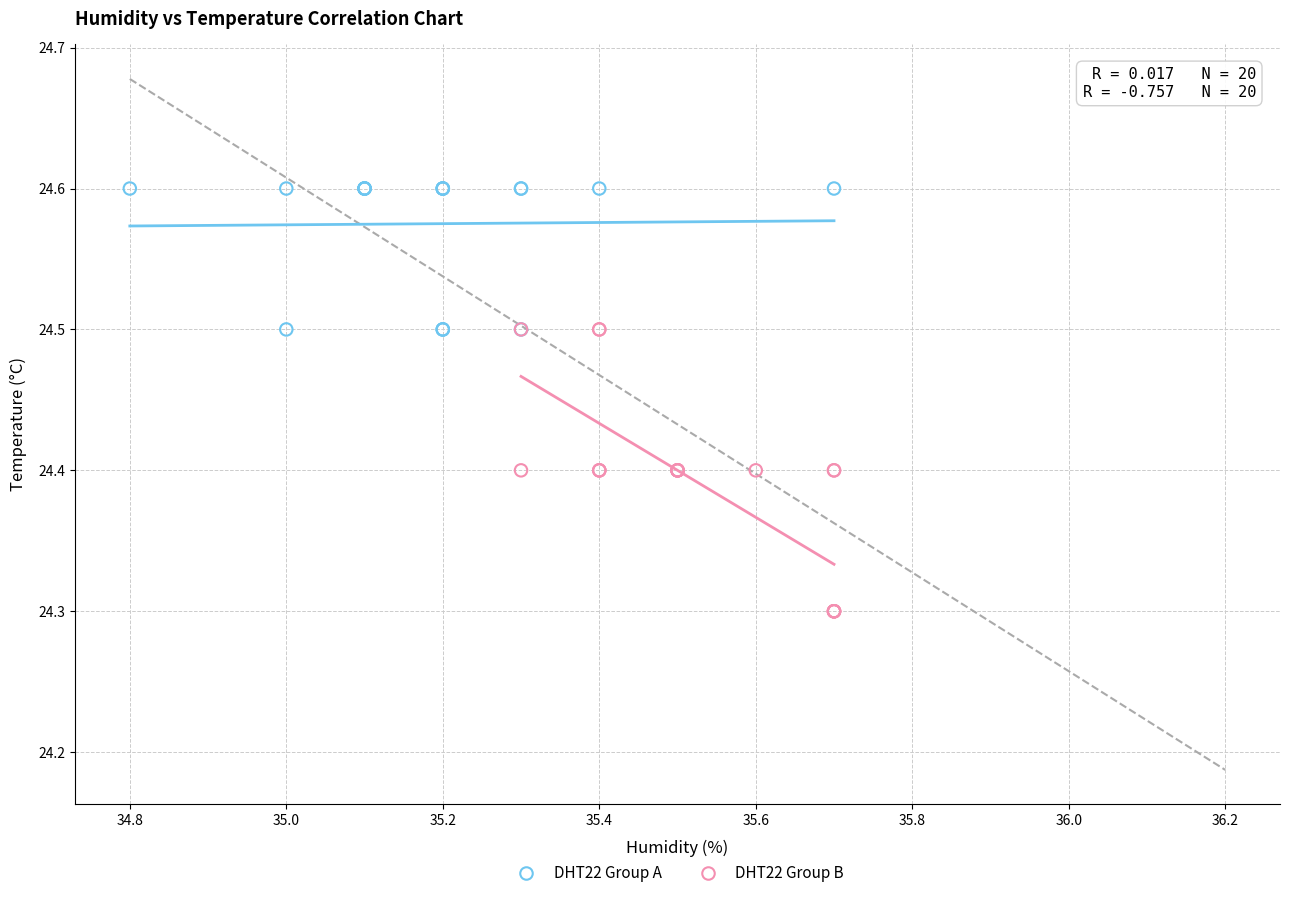

What are all the series names shown in the legend?

DHT22 Group A, DHT22 Group B